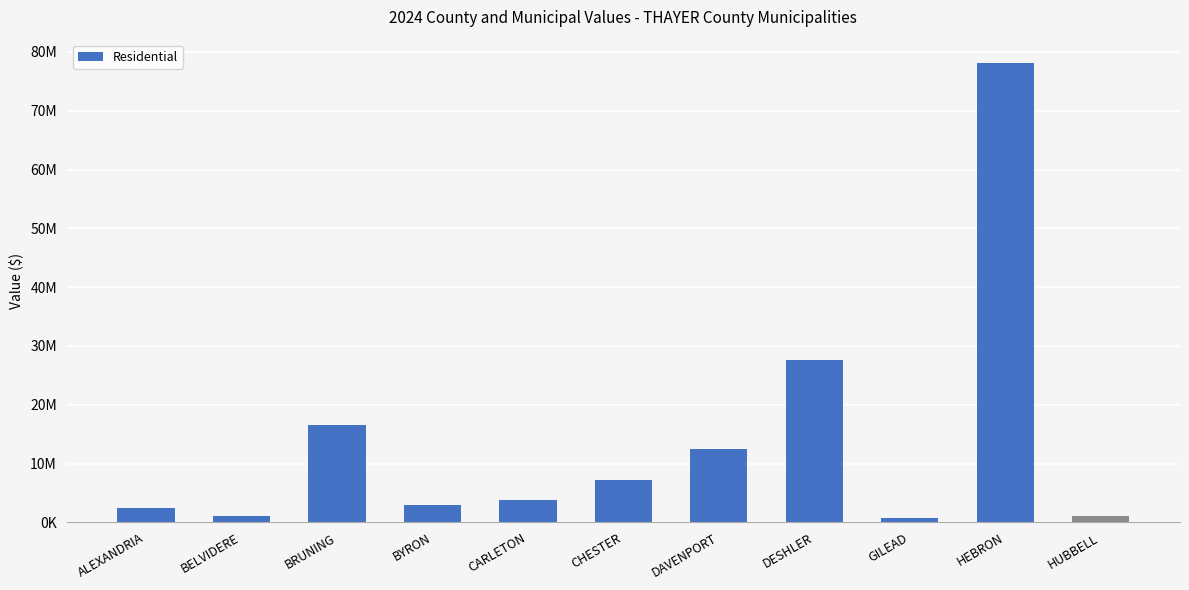

Is it true that the value at CHESTER is 2542175?

False